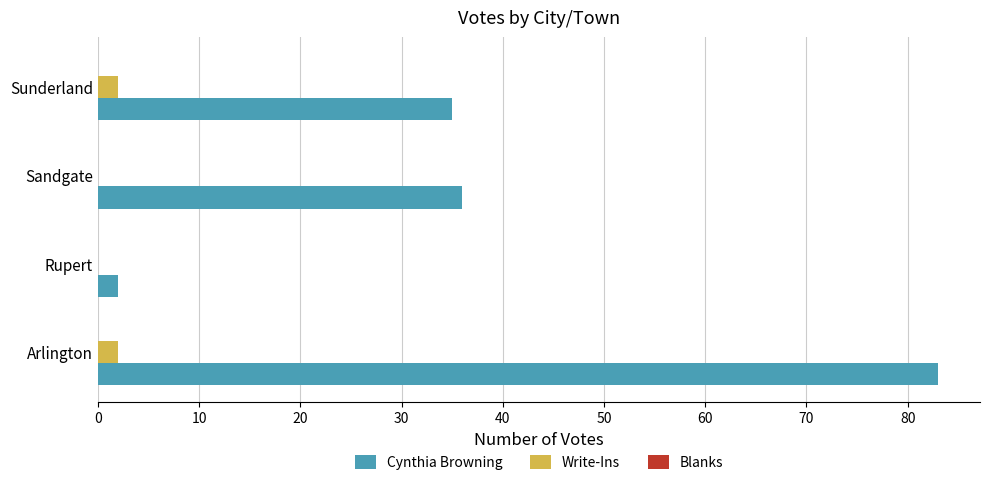

Between Arlington and Rupert, which series saw the biggest shift?

Cynthia Browning